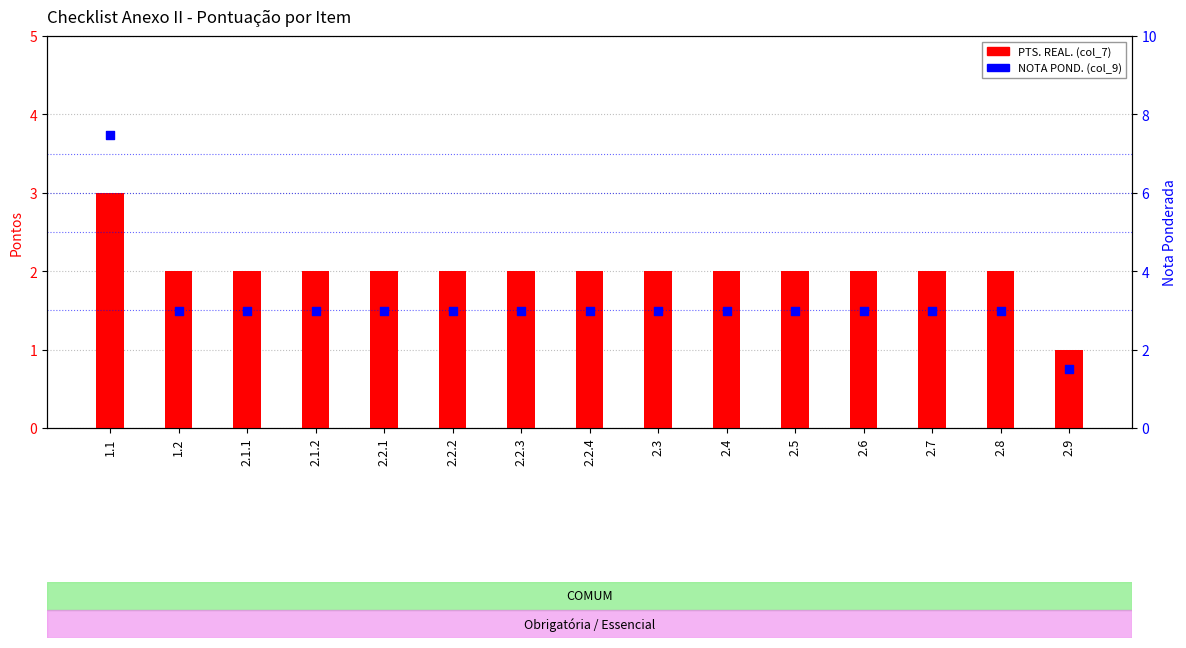

Which series contains the highest Y value?

NOTA POND. (col_9)